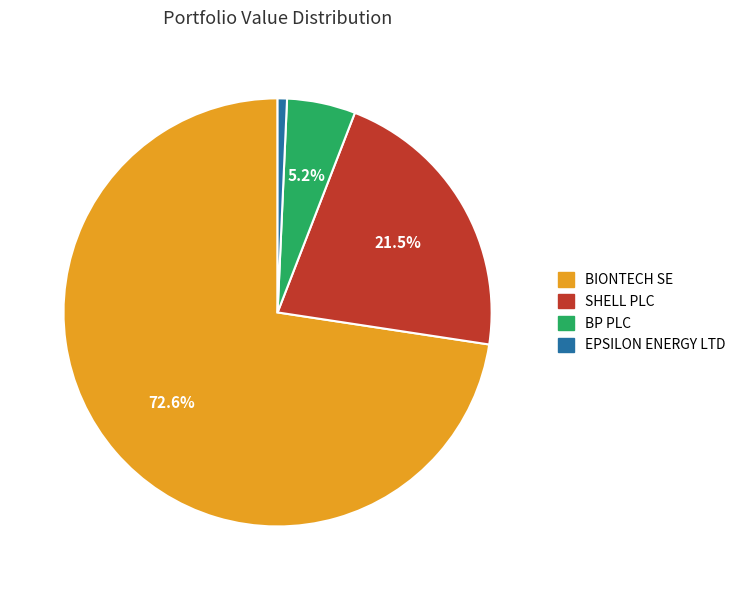

To the nearest percent, what is the average slice percentage?

25%